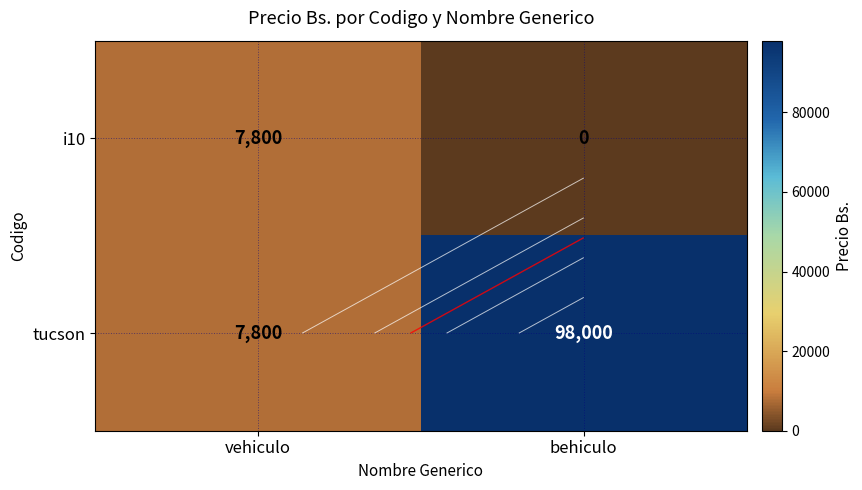

Rank the categories by i10 value from highest to lowest.

vehiculo, behiculo